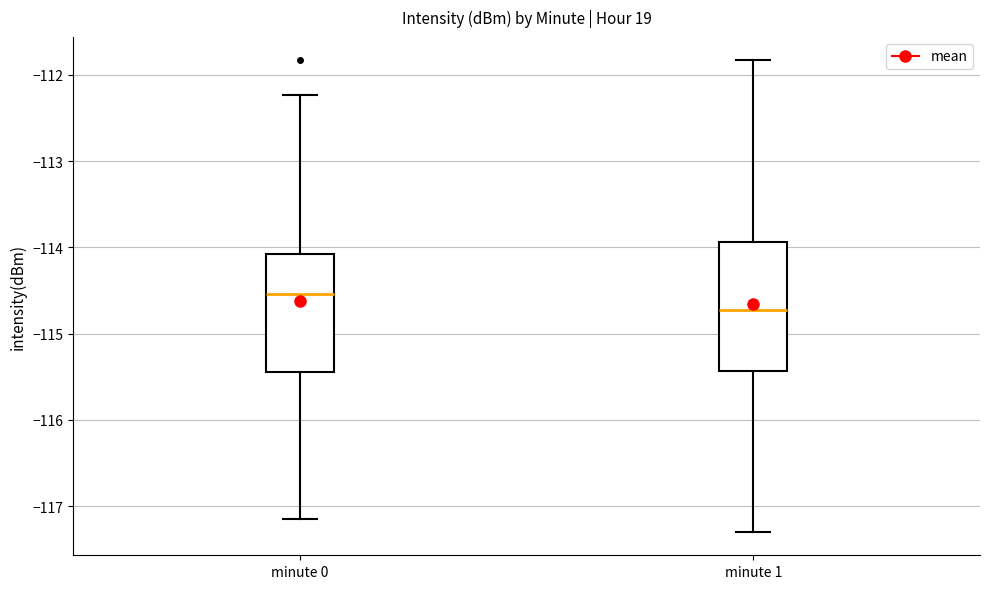

Reading left to right, transcribe this box plot: for each box, give where its median line is, the range the box spans, and where its two whiskers end, as read against the y-axis. The values are not printed on the chart, so give them approximately, as read against the axis.

minute 0: median -114.5, box -115.4 to -114.1, whiskers -117.1 to -112.2
minute 1: median -114.7, box -115.4 to -113.9, whiskers -117.3 to -111.8